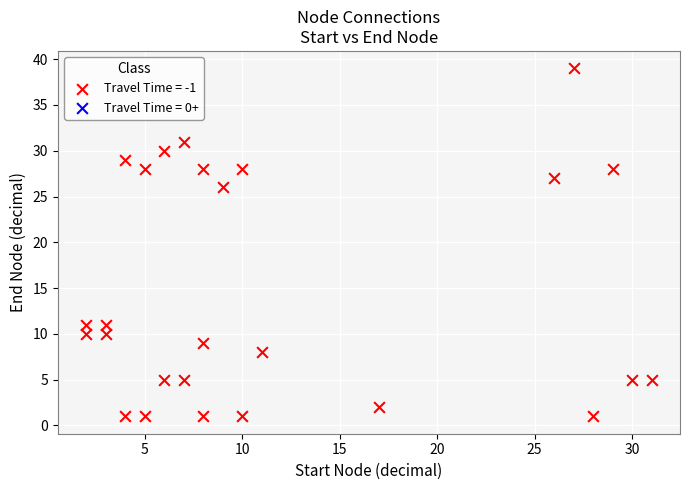

What is the range of Y values (max minus min)?

38